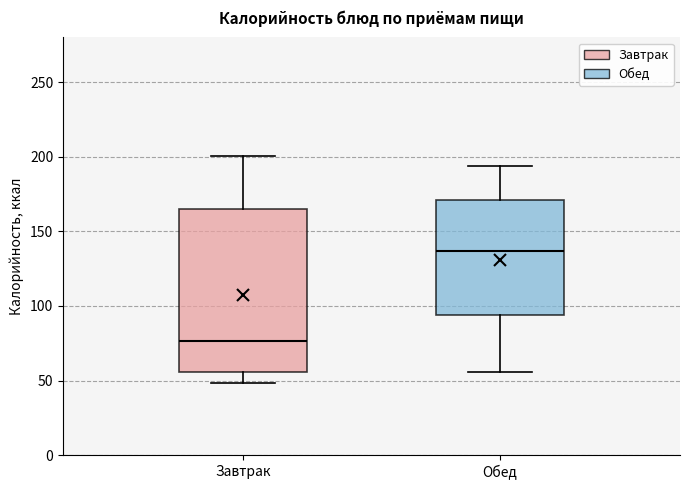

Which box's median line is the lowest?

Завтрак